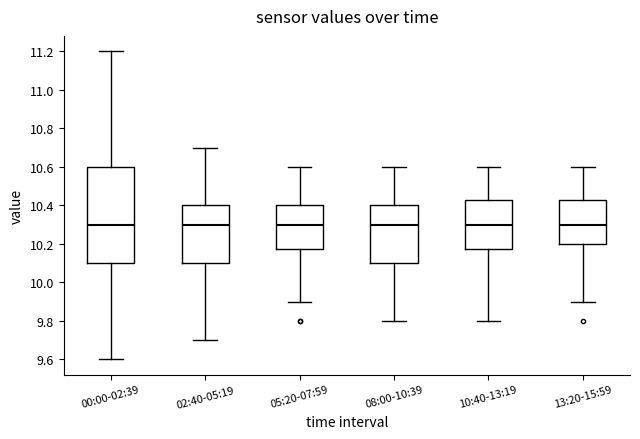

Which box is the tallest, from its lower edge to its upper edge?

00:00-02:39